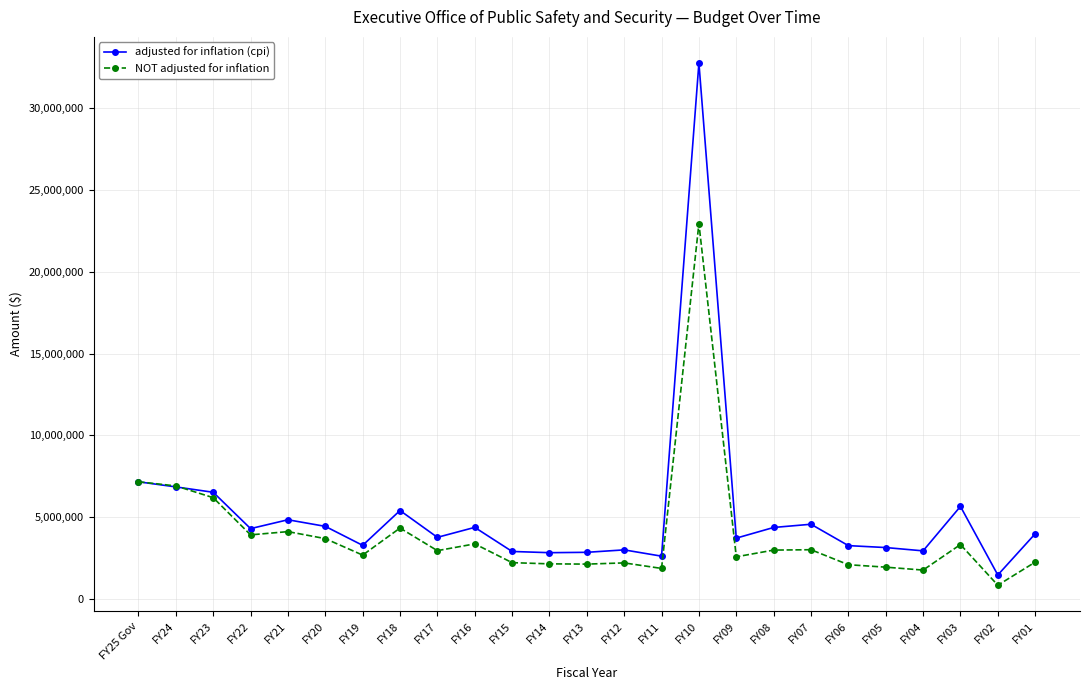

How many distinct data groups are displayed?

2